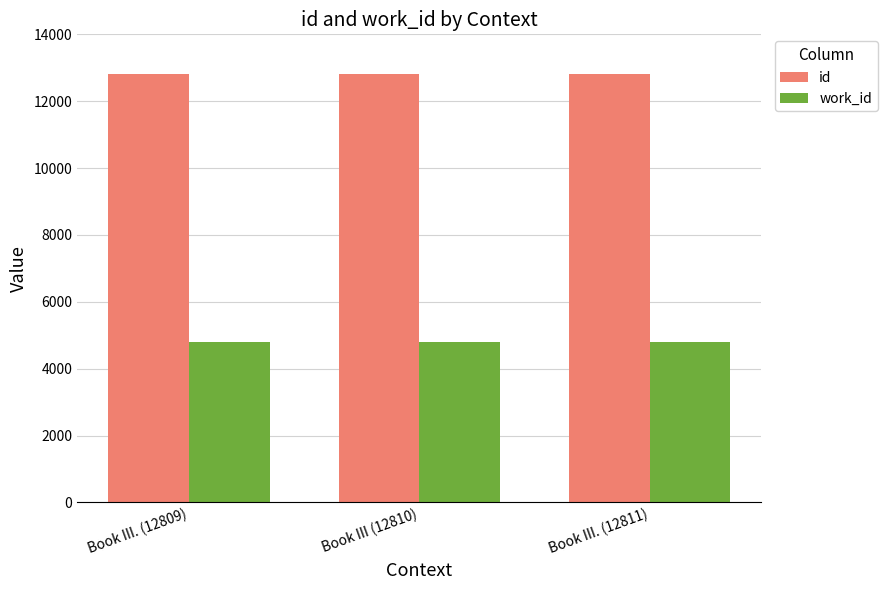

What is the lowest value of the id series?

12809